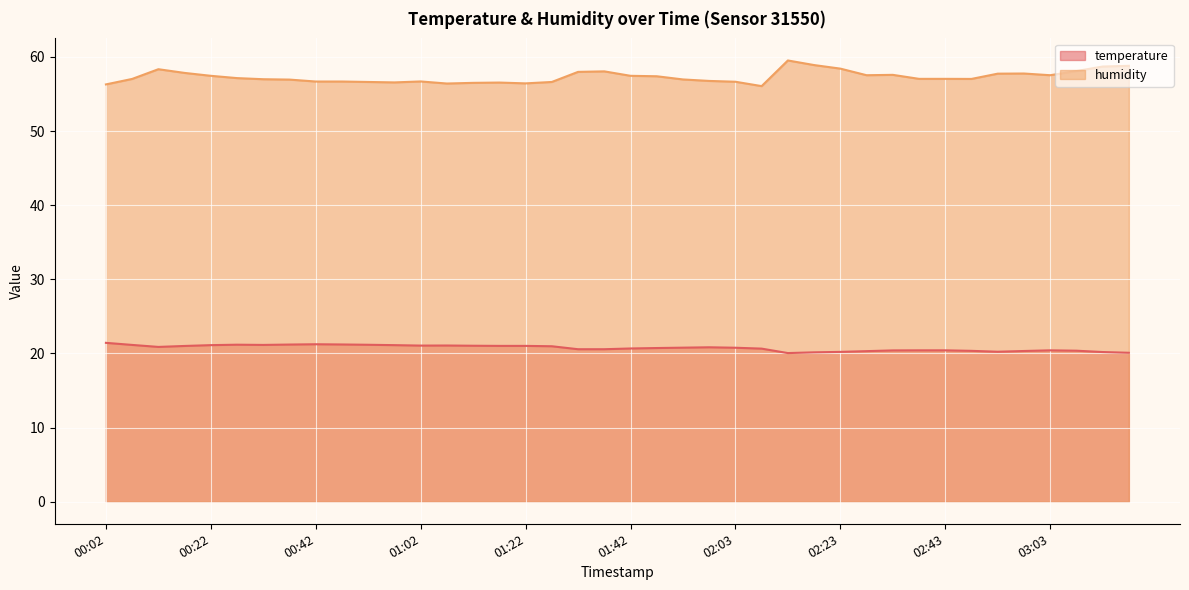

What is the spread (max minus min) of values at 02:18?

38.8